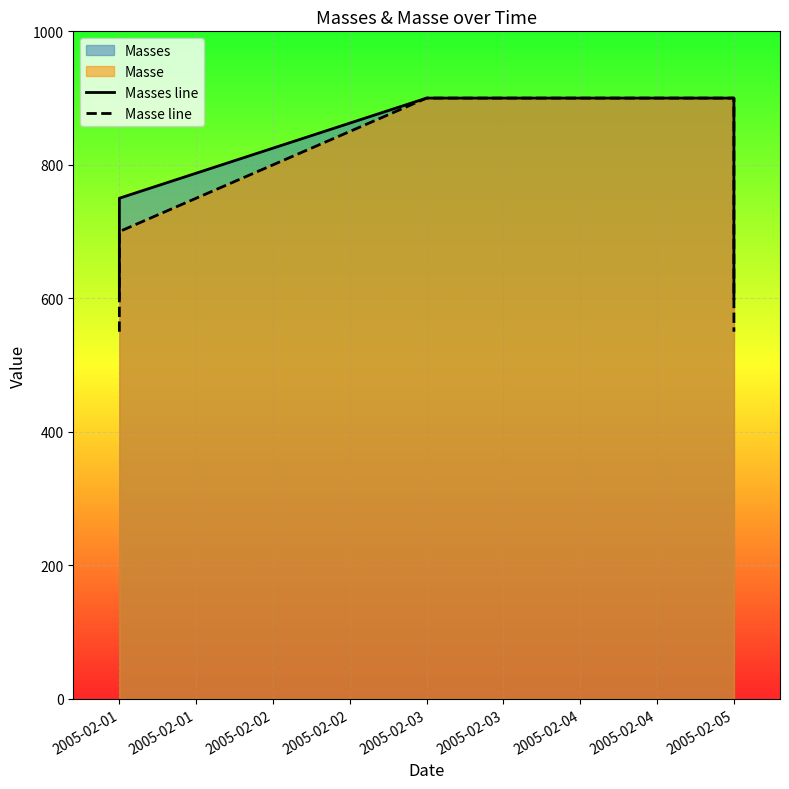

Is it true that Masses line equals 125 at 2005-02-05?

False